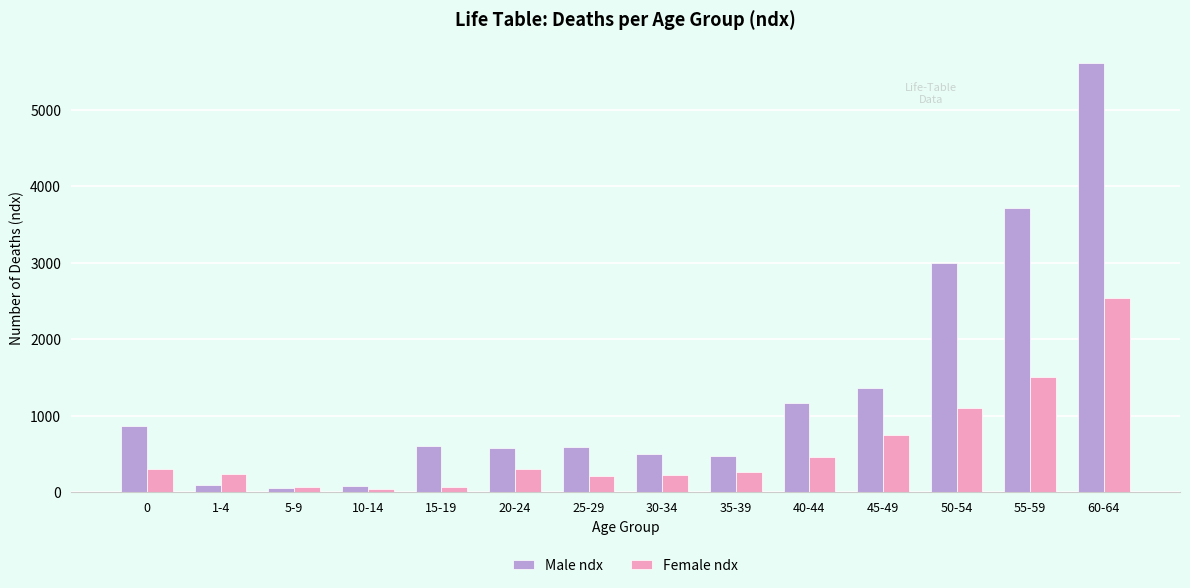

Is the value of Female ndx at 25-29 greater than the value of Male ndx at 1-4?

Yes